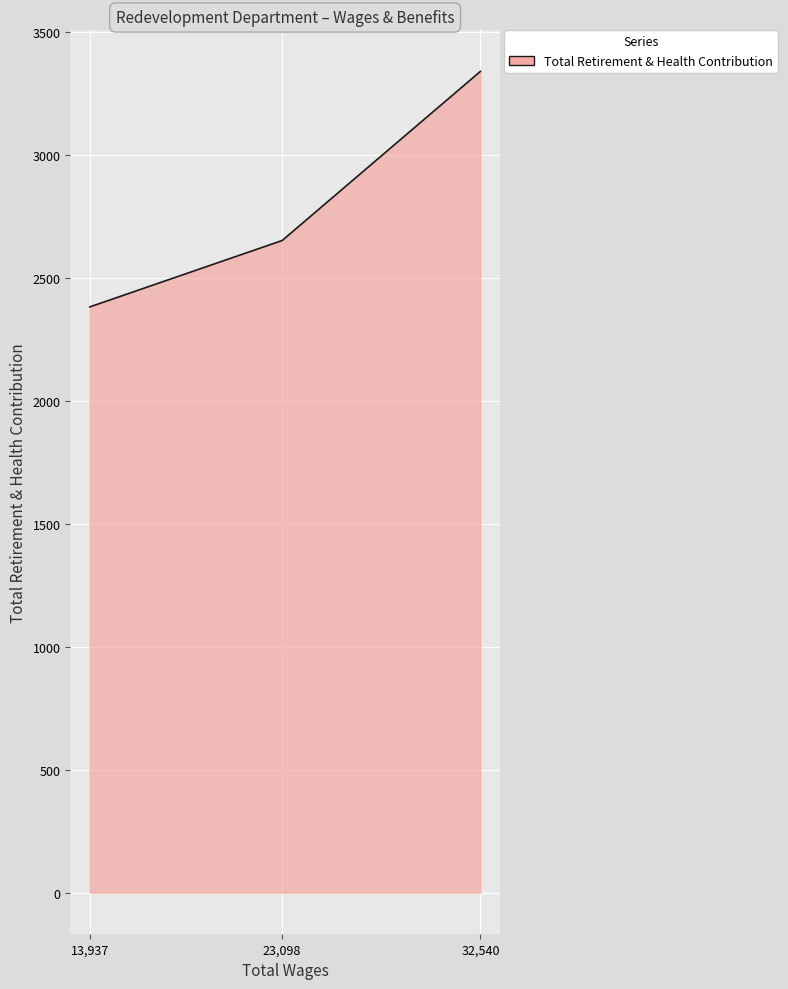

What is the difference between the maximum and minimum values?

958